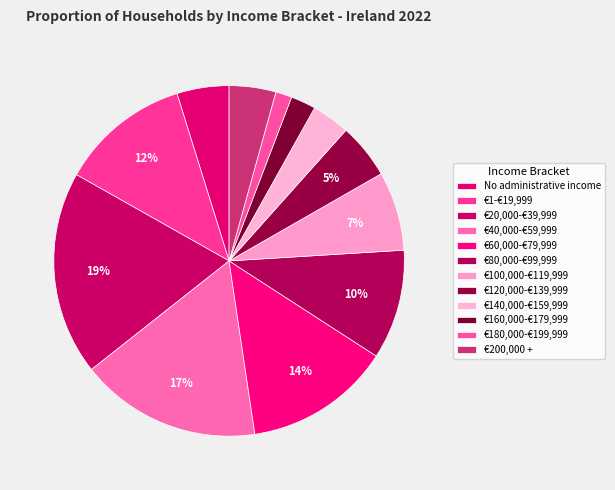

Is there any slice that represents more than half of the pie?

No